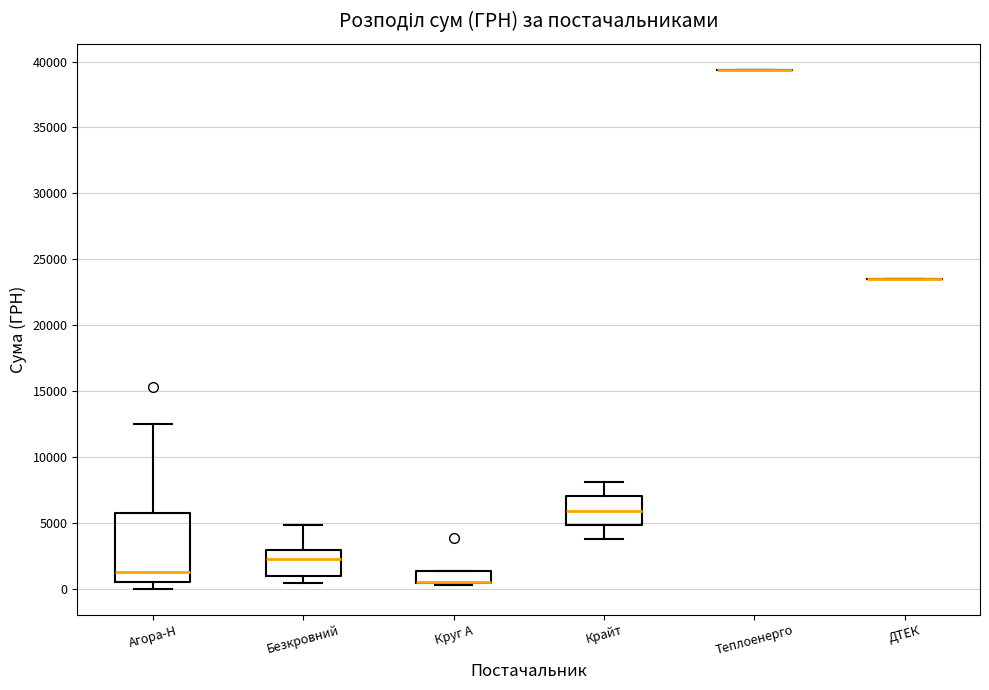

Reading left to right, read every box against the y-axis: the position of its median line, the range the box covers, and the ends of its whiskers. The values are not printed on the chart, so give them approximately, as read against the axis.

Агора-Н: median 1500, box 500 to 5500, whiskers 0 to 12500
Безкровний: median 2500, box 1000 to 3000, whiskers 500 to 5000
Круг А: median 500 (drawn on the box's lower edge), box 500 to 1500, whiskers 500 (just below the box's lower edge) to 1500
Крайт: median 6000, box 5000 to 7000, whiskers 4000 to 8000
Теплоенерго: box collapsed to a line at 39500, whiskers 39500 to 39500
ДТЕК: box collapsed to a line at 23500, whiskers 23500 to 23500